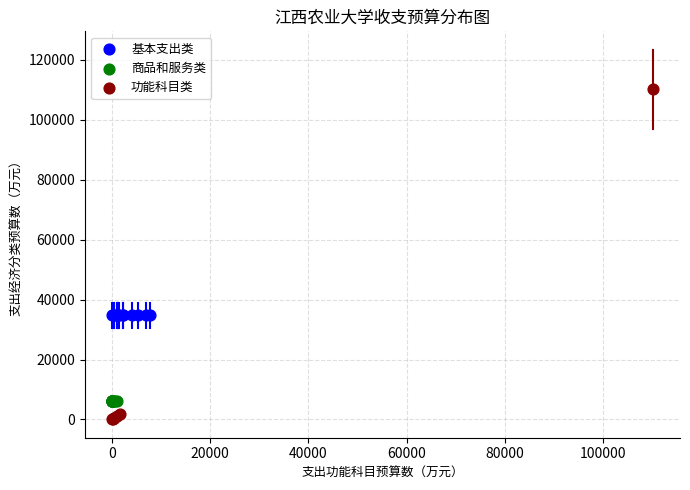

Which series reaches the maximum Y coordinate?

功能科目类